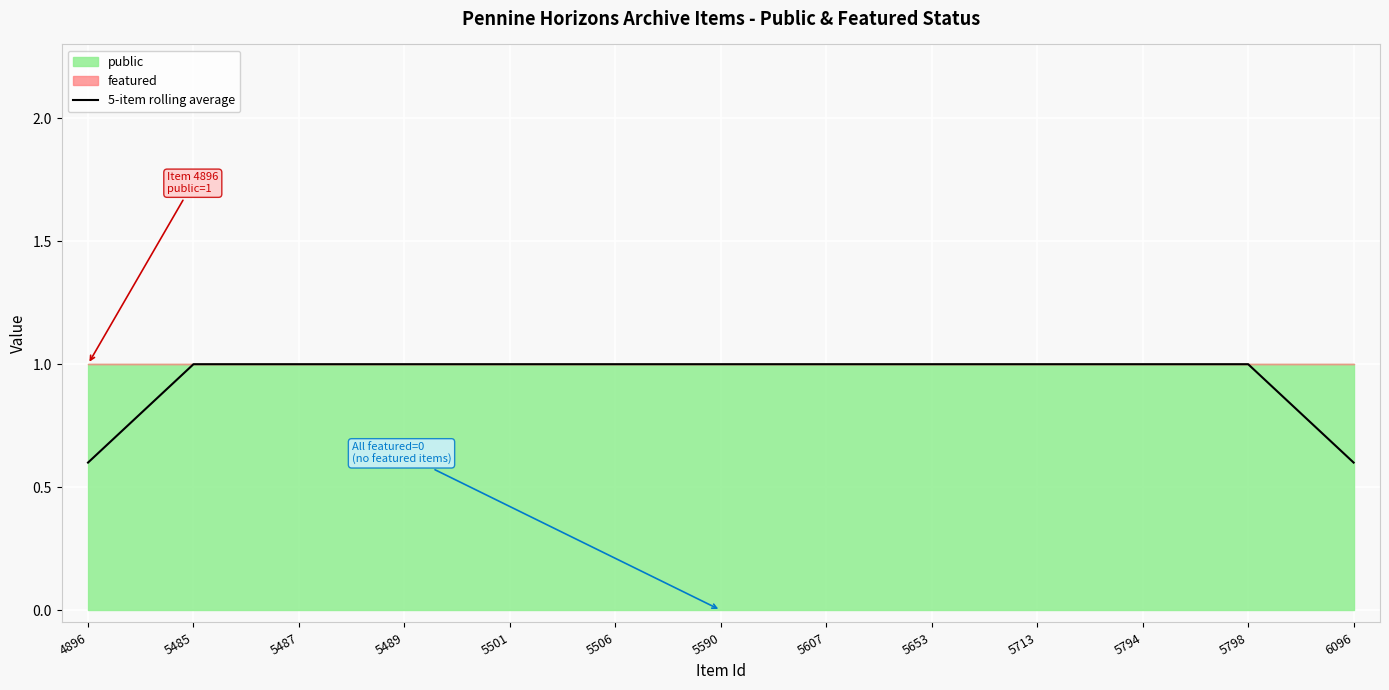

The 5-item rolling average series shows 1.0 at 5506. True or false?

True